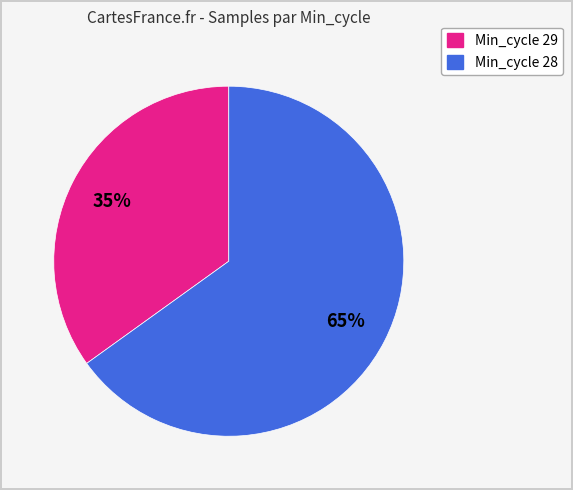

Does any single category account for the majority?

Yes